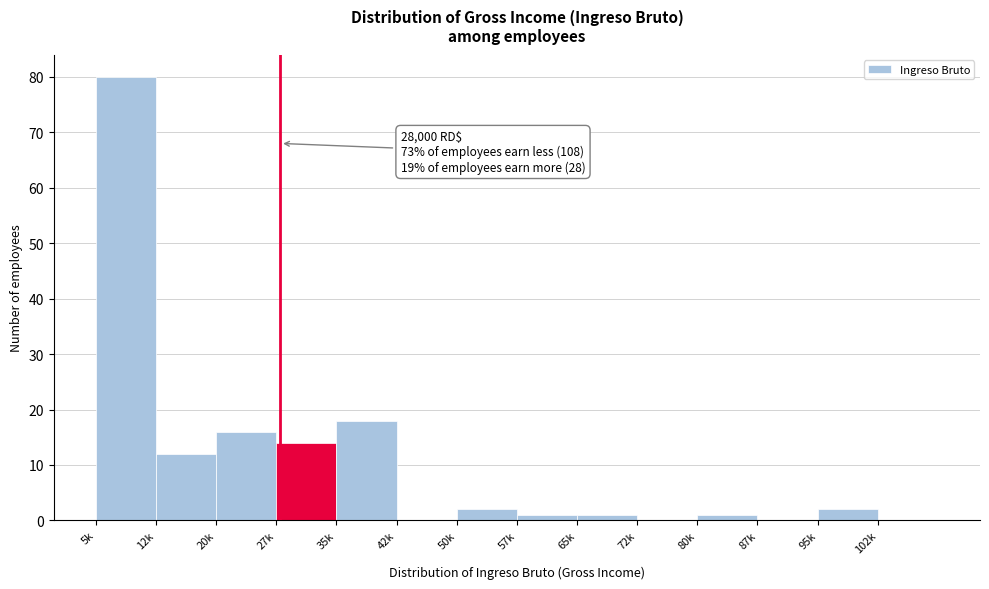

Reading right to left, extract all data points from this chart.

102k=0	95k=2	87k=0	80k=1	72k=0	65k=1	57k=1	50k=2	42k=0	35k=18	27k=14	20k=16	12k=12	5k=80